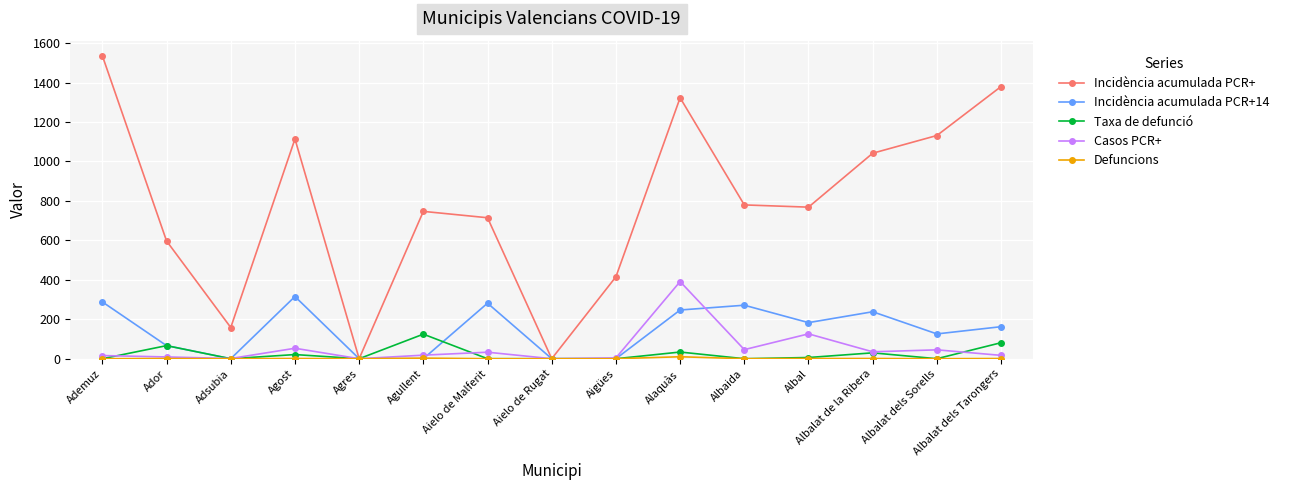

Where does the Incidència acumulada PCR+ series first go above 768?

Ademuz